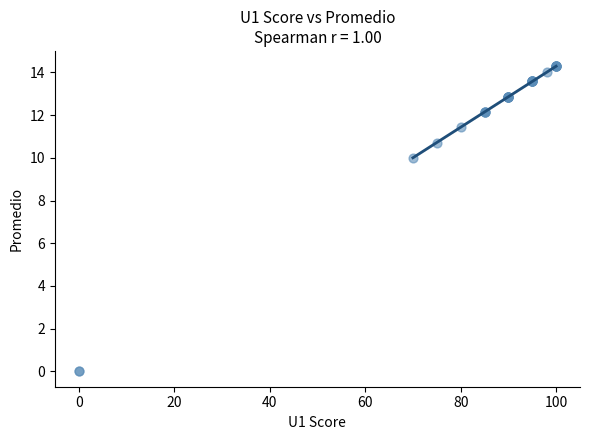

What Y value in the scatter plot is closest to 7?

10.0